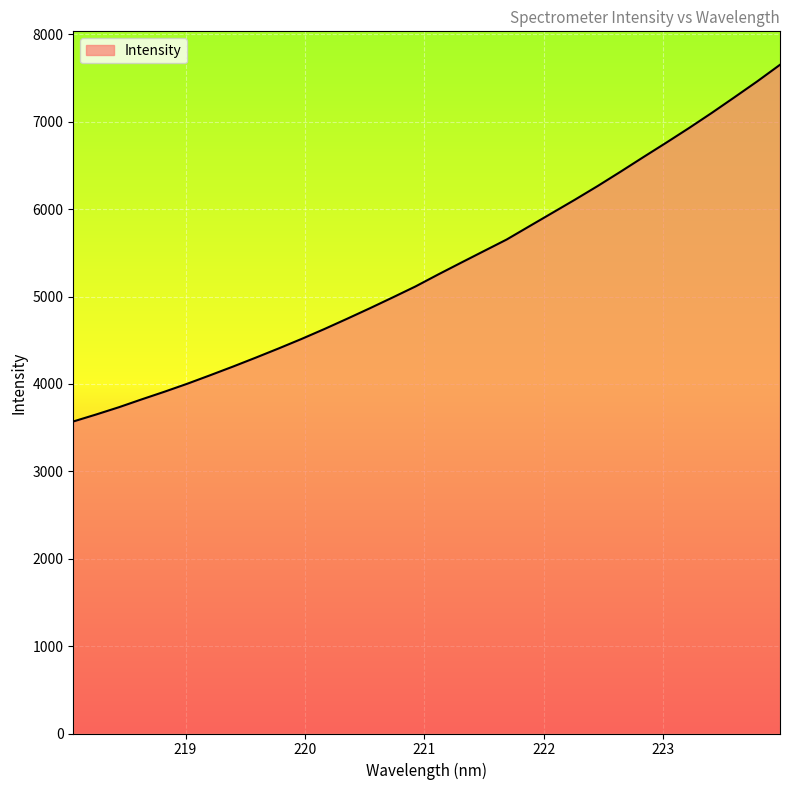

What is the minimum value shown in the chart?

3570.2